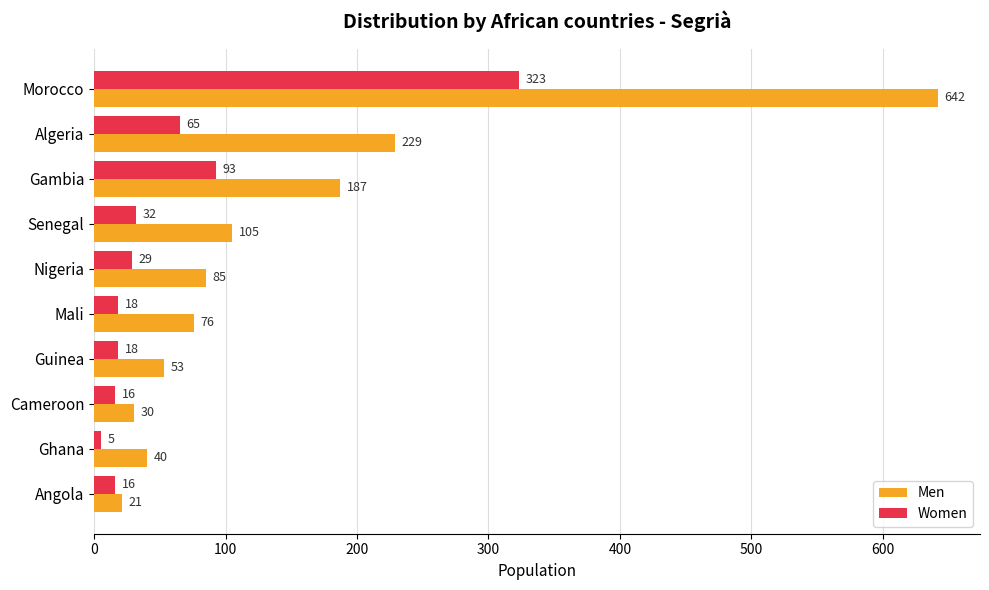

What is the difference between the maximum and minimum values in the Men series?

621